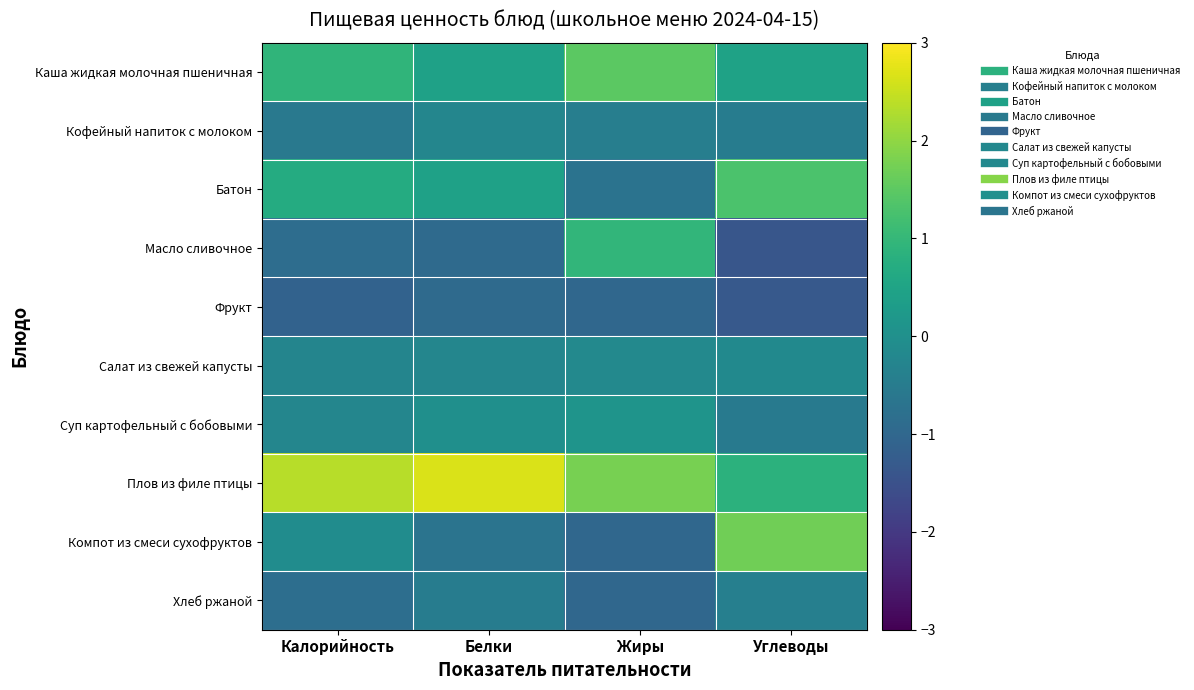

Reading left to right, transcribe all the data shown in this chart.

Каша жидкая молочная пшеничная: Калорийность=0.9	Белки=0.4	Жиры=1.5	Углеводы=0.4
Кофейный напиток с молоком: Калорийность=-0.6	Белки=-0.2	Жиры=-0.4	Углеводы=-0.5
Батон: Калорийность=0.7	Белки=0.4	Жиры=-0.7	Углеводы=1.3
Масло сливочное: Калорийность=-0.9	Белки=-0.9	Жиры=0.9	Углеводы=-1.4
Фрукт: Калорийность=-1.1	Белки=-0.9	Жиры=-1.0	Углеводы=-1.3
Салат из свежей капусты: Калорийность=-0.3	Белки=-0.2	Жиры=-0.2	Углеводы=-0.1
Суп картофельный с бобовыми: Калорийность=-0.2	Белки=-0.0	Жиры=0.1	Углеводы=-0.5
Плов из филе птицы: Калорийность=2.4	Белки=2.7	Жиры=1.8	Углеводы=0.8
Компот из смеси сухофруктов: Калорийность=-0.1	Белки=-0.7	Жиры=-1.0	Углеводы=1.7
Хлеб ржаной: Калорийность=-0.8	Белки=-0.5	Жиры=-1.0	Углеводы=-0.4